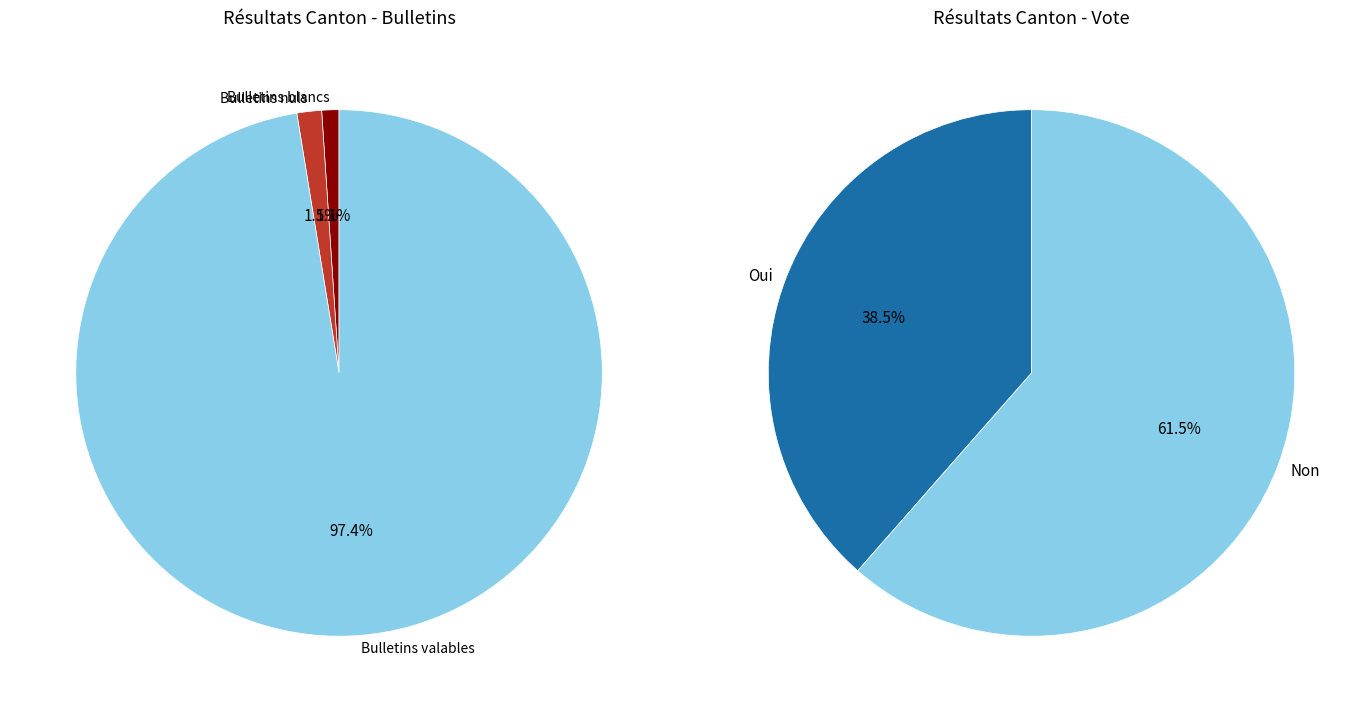

Does any single category account for the majority?

Yes